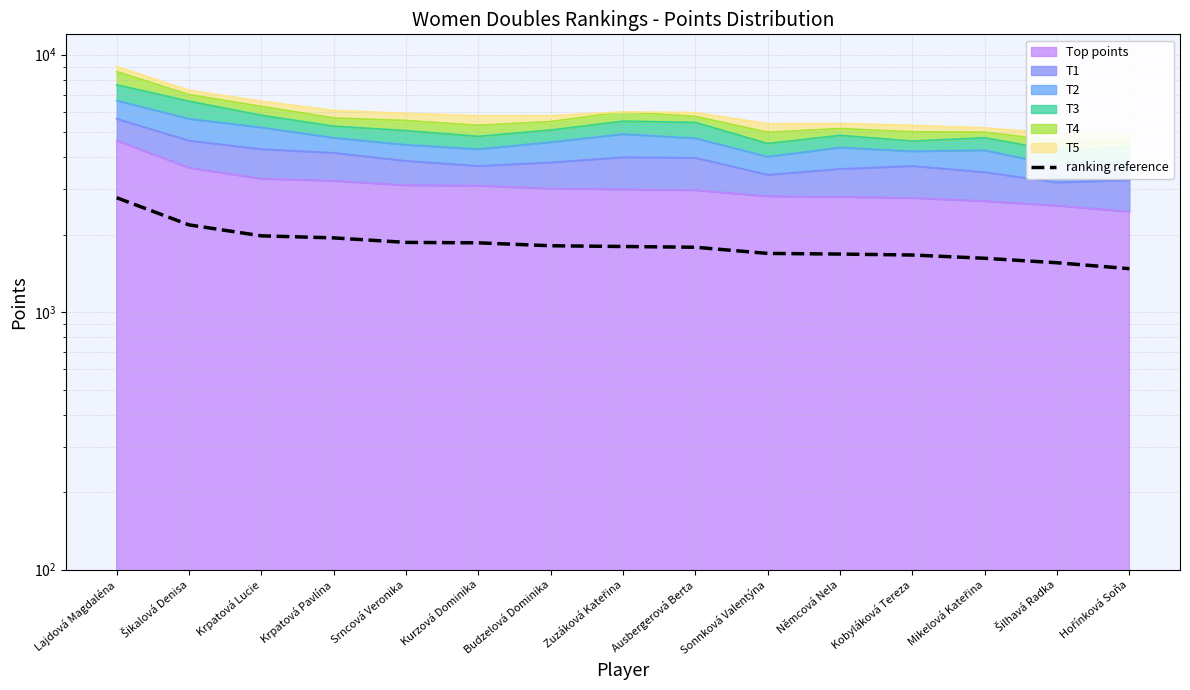

Reading left to right, what are all the values shown in this chart?

2784.0	2184.0	1980.0	1944.0	1867.2	1860.0	1812.0	1800.0	1788.0	1692.0	1682.4	1668.0	1620.0	1556.4	1476.0